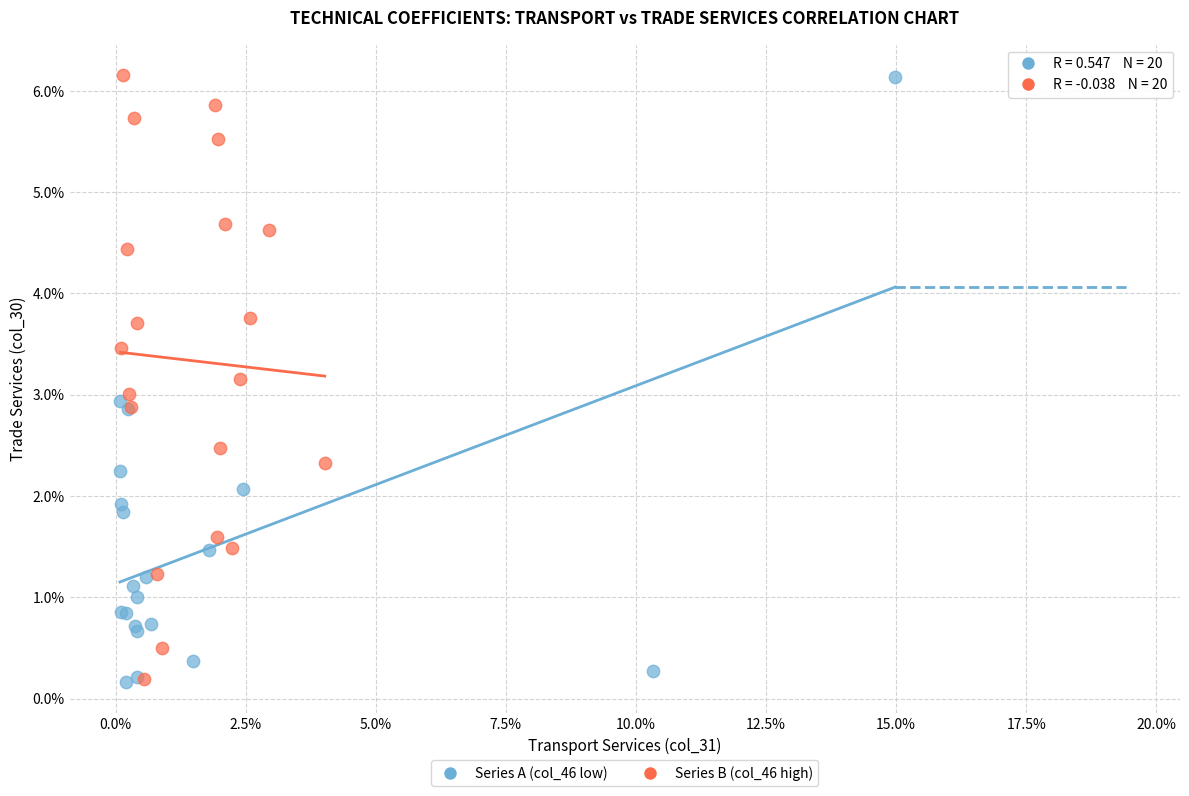

What are all the series names shown in the legend?

Series A (col_46 low), Series B (col_46 high)